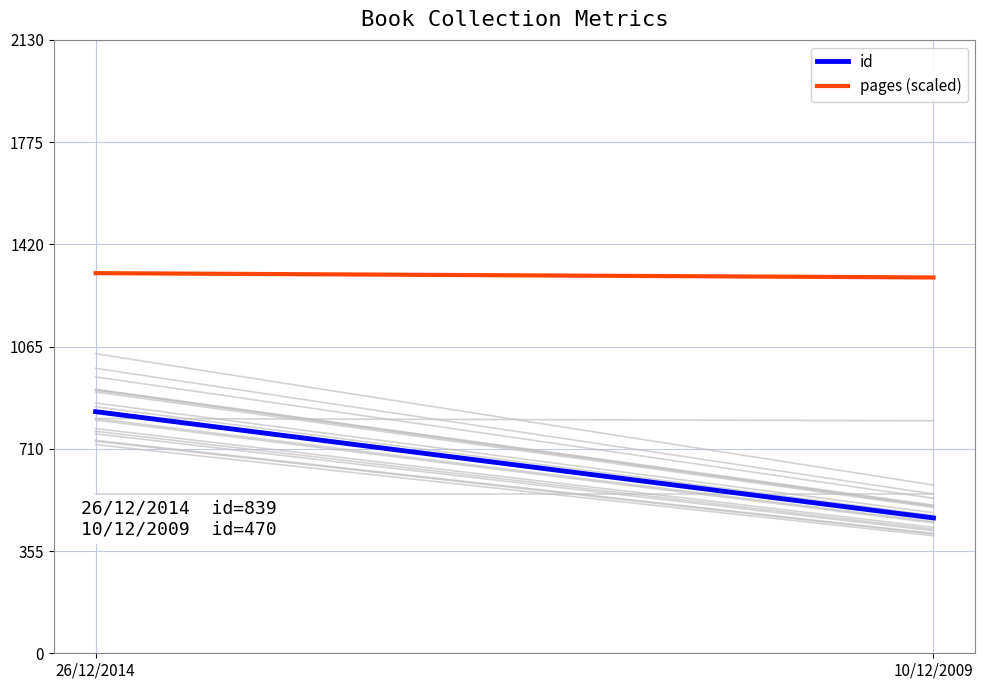

List the series in order of their overall mean, lowest first.

id, pages (scaled)